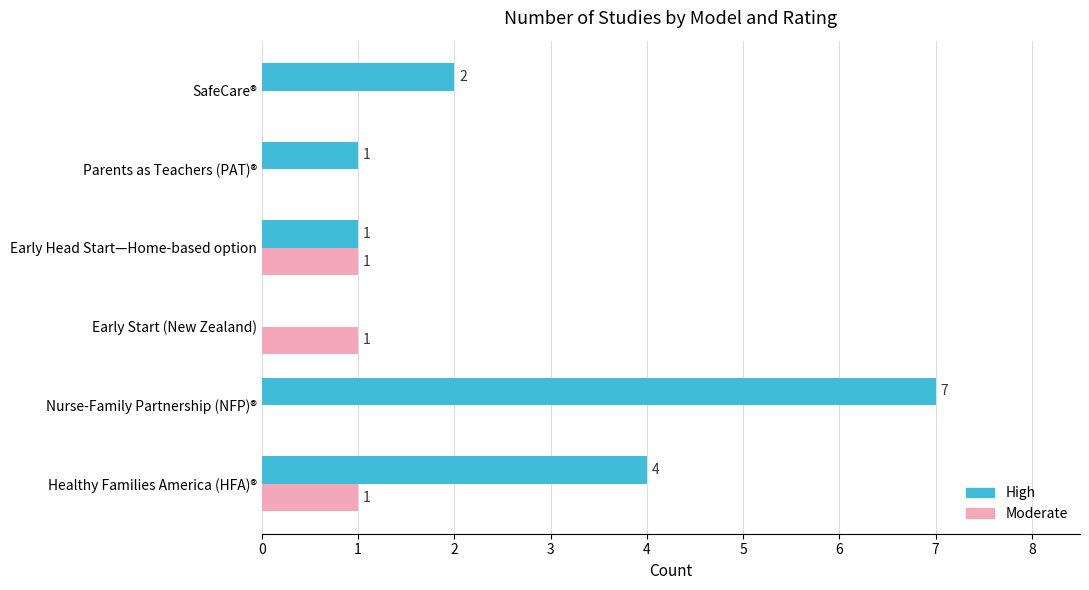

Which category has the highest value in the High series?

Nurse-Family Partnership (NFP)®